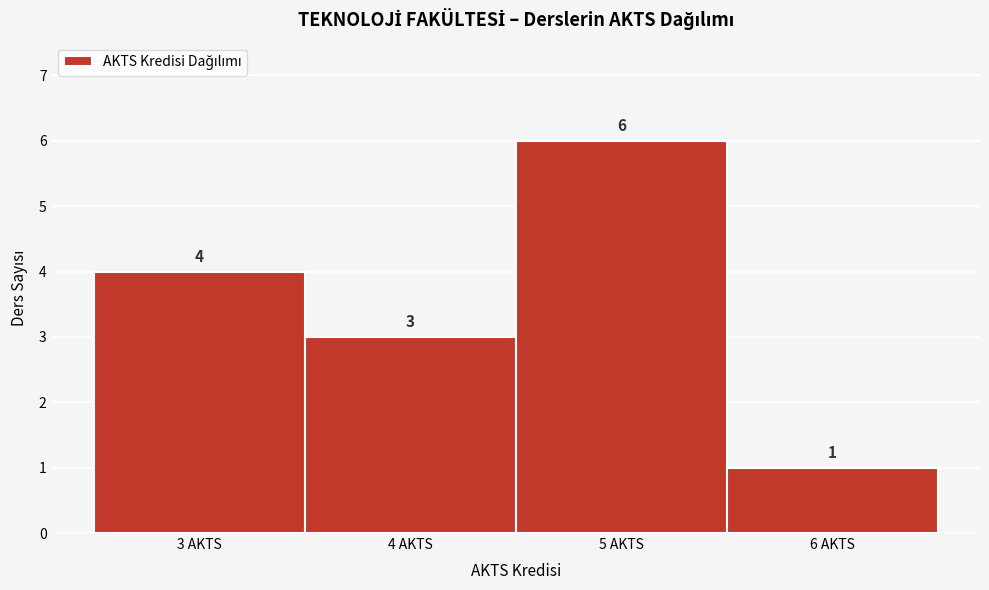

Reading left to right, transcribe this chart: for each bar, give the range it covers on the x-axis and its height.

2.5 to 3.5: 4
3.5 to 4.5: 3
4.5 to 5.5: 6
5.5 to 6.5: 1